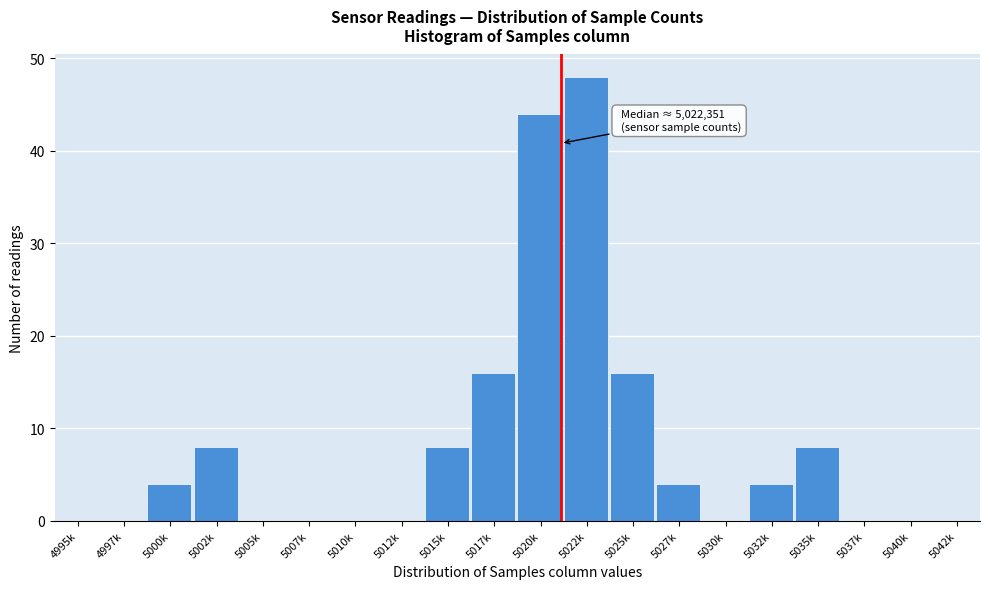

Reading right to left, list all the values displayed in this chart.

5042k=0	5040k=0	5037k=0	5035k=8	5032k=4	5030k=0	5027k=4	5025k=16	5022k=48	5020k=44	5017k=16	5015k=8	5012k=0	5010k=0	5007k=0	5005k=0	5002k=8	5000k=4	4997k=0	4995k=0